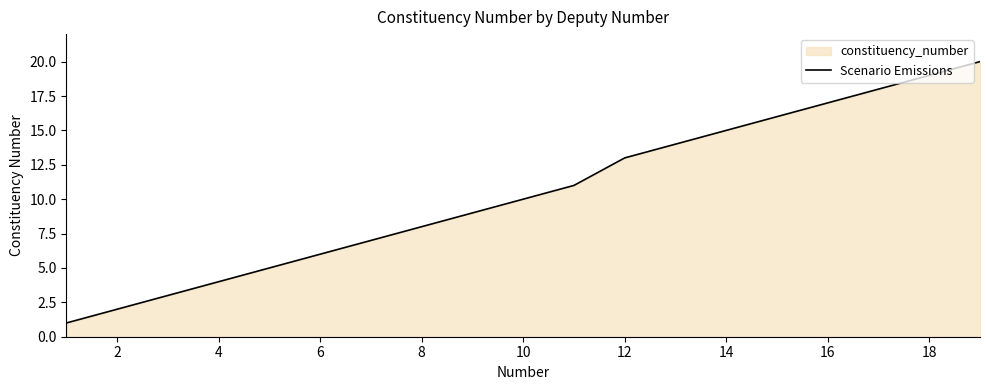

What is the maximum value shown in the chart?

20